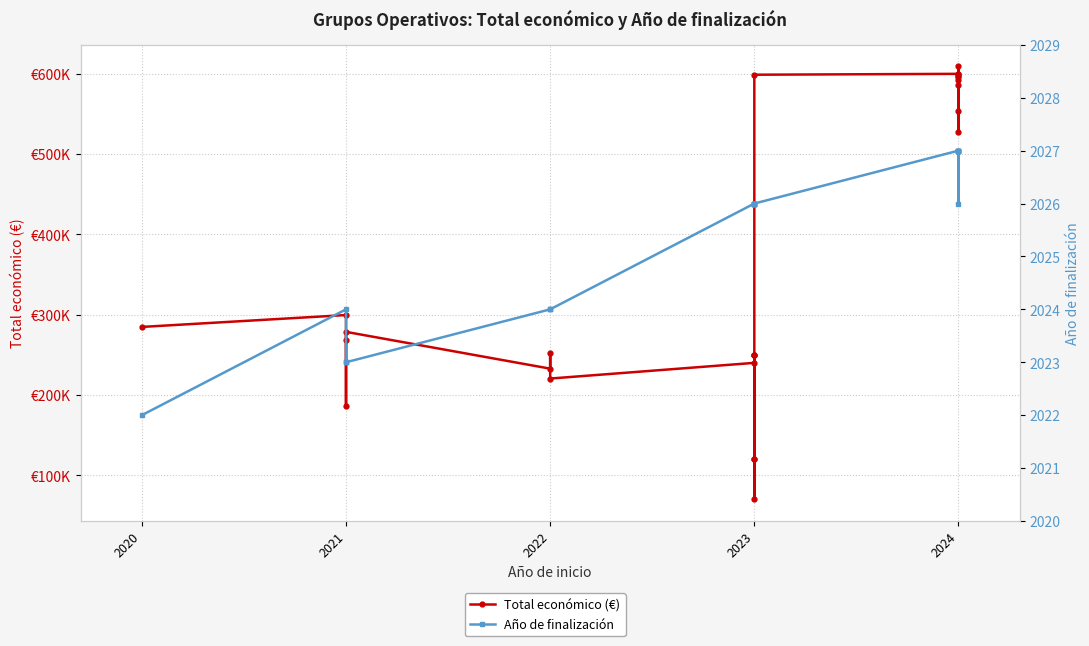

Reading left to right, extract all data points from this chart.

Total económico (€): 284756	299565	268630	186093	278602	232783	251662	220453	240000	250000	70000	250000	120000	250000	119999	598909	600000	597320	586120	596384	599986	526962	609206	592475	553196
Año de finalización: 2022	2024	2023	2023	2023	2024	2024	2024	2026	2026	2026	2026	2026	2026	2026	2026	2027	2027	2027	2026	2027	2027	2027	2027	2027